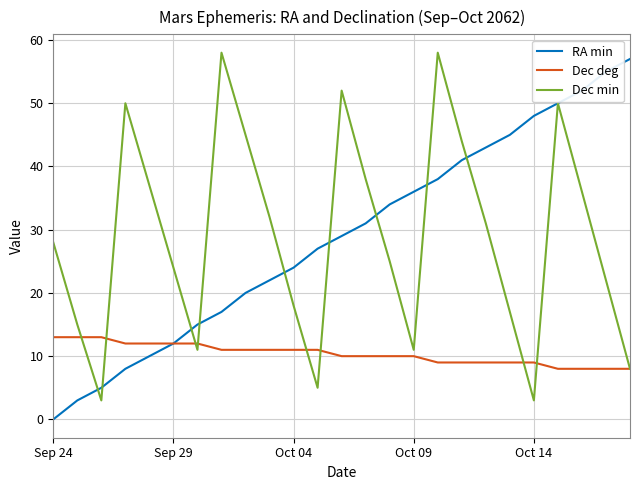

What is the greatest value displayed?

58